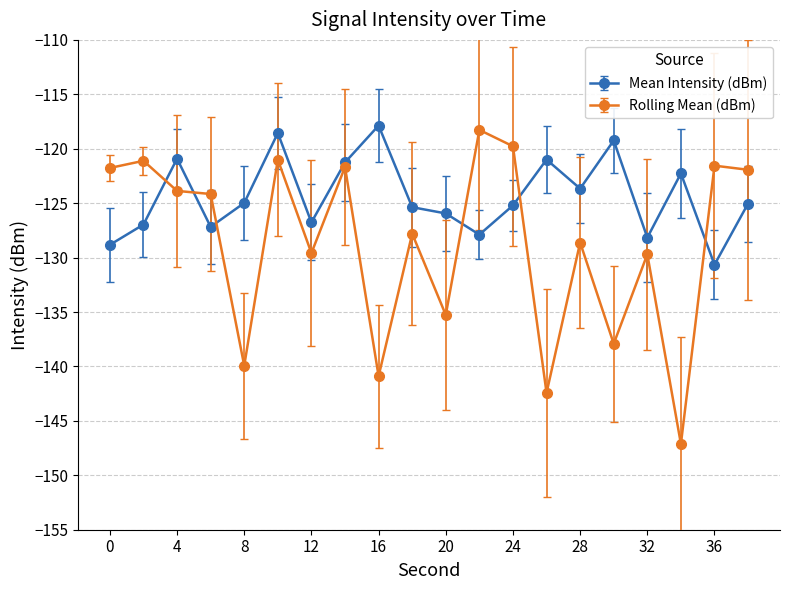

List the series in order of their overall mean, lowest first.

Rolling Mean (dBm), Mean Intensity (dBm)